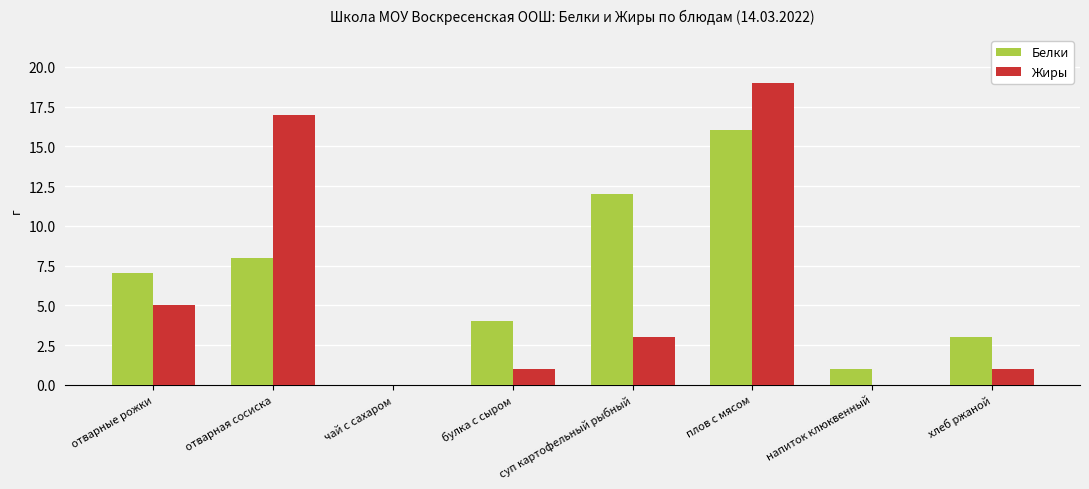

Are the bars horizontal?

No